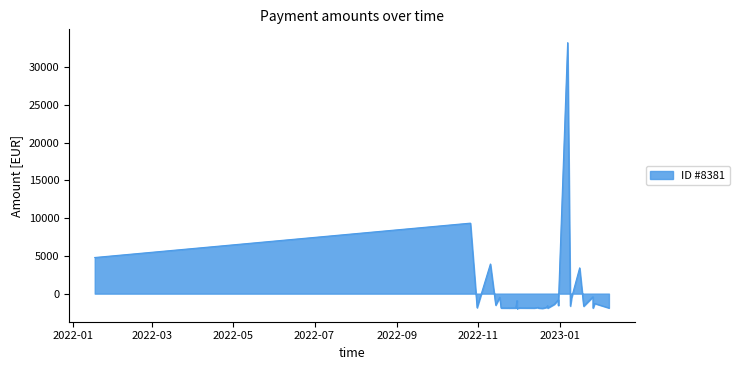

List the labels in order of value, smallest first.

2022-11-30, 2022-12-19, 2022-11-30, 2022-12-23, 2022-11-24, 2023-01-26, 2022-12-13, 2022-11-24, 2022-12-16, 2022-11-29, 2022-11-18, 2022-11-30, 2023-02-07, 2022-12-02, 2022-12-02, 2022-11-30, 2022-11-30, 2022-10-31, 2022-12-22, 2022-12-16, 2023-01-19, 2023-01-09, 2022-12-23, 2022-12-31, 2022-11-14, 2023-01-27, 2022-12-28, 2023-01-27, 2022-11-30, 2022-11-30, 2022-12-31, 2022-11-17, 2022-11-17, 2023-01-10, 2023-01-26, 2023-01-16, 2022-11-10, 2022-01-17, 2022-10-26, 2023-01-07